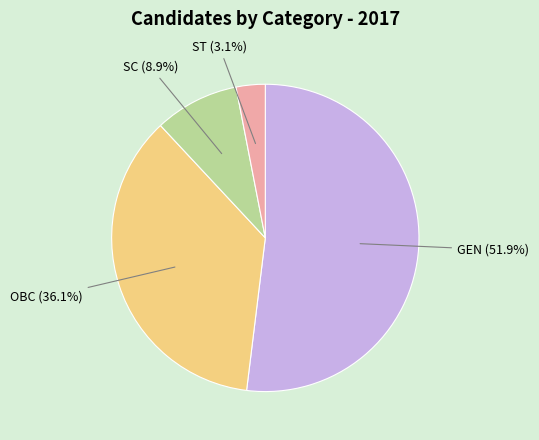

Which category accounts for the majority?

GEN